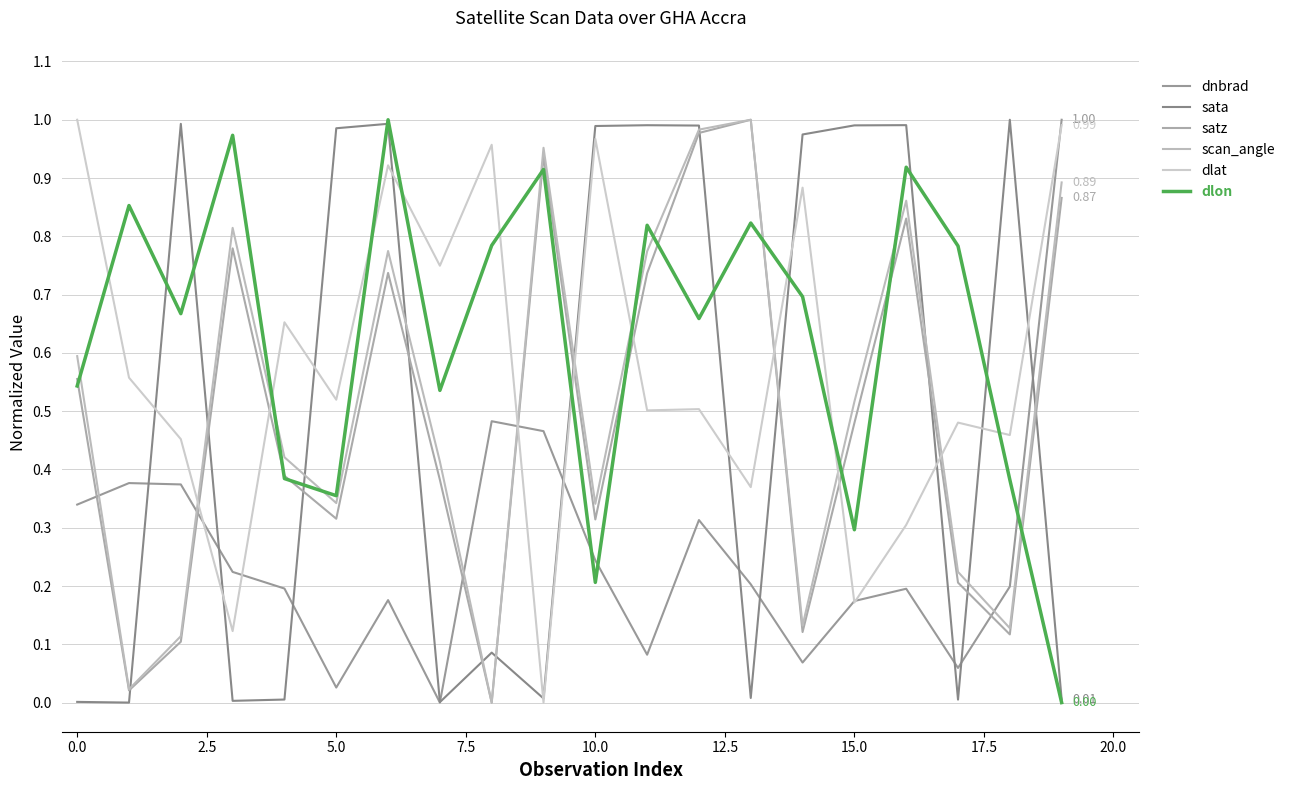

Which series has the largest total across all categories?

dlon